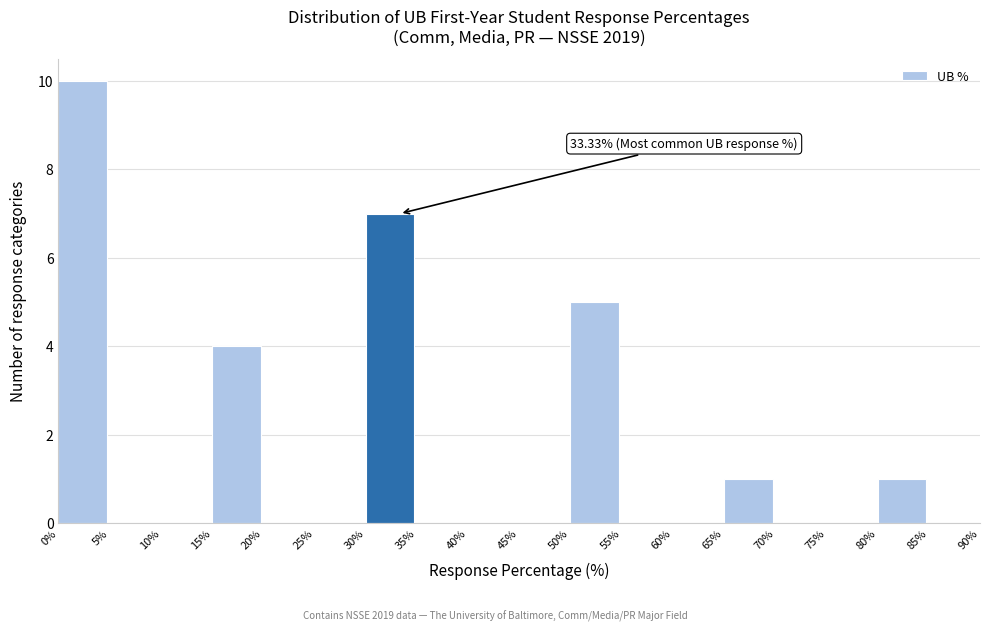

Which range on the x-axis has the tallest bar?

0% to 5%